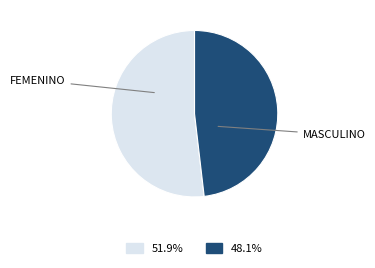

Does any single category account for the majority?

Yes